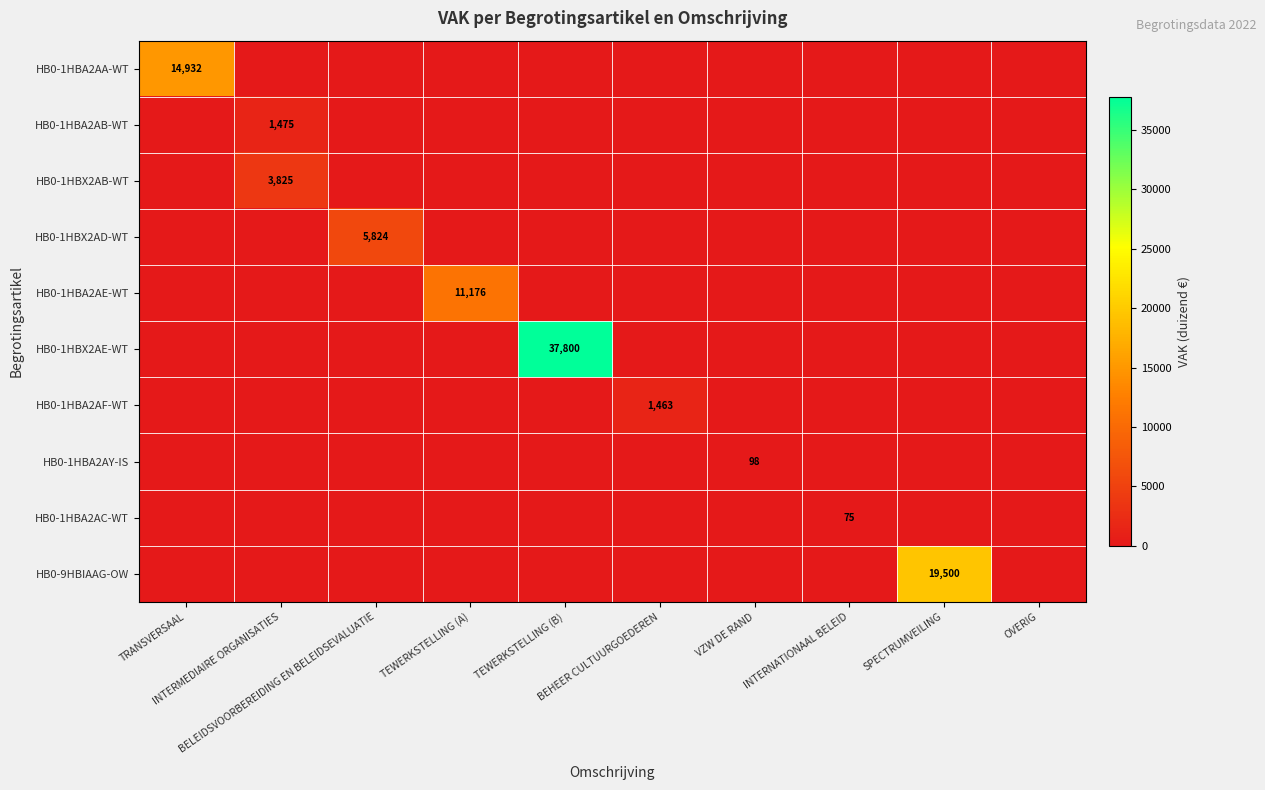

The value of HB0-1HBA2AY-IS at OVERIG is 45. True or false?

False